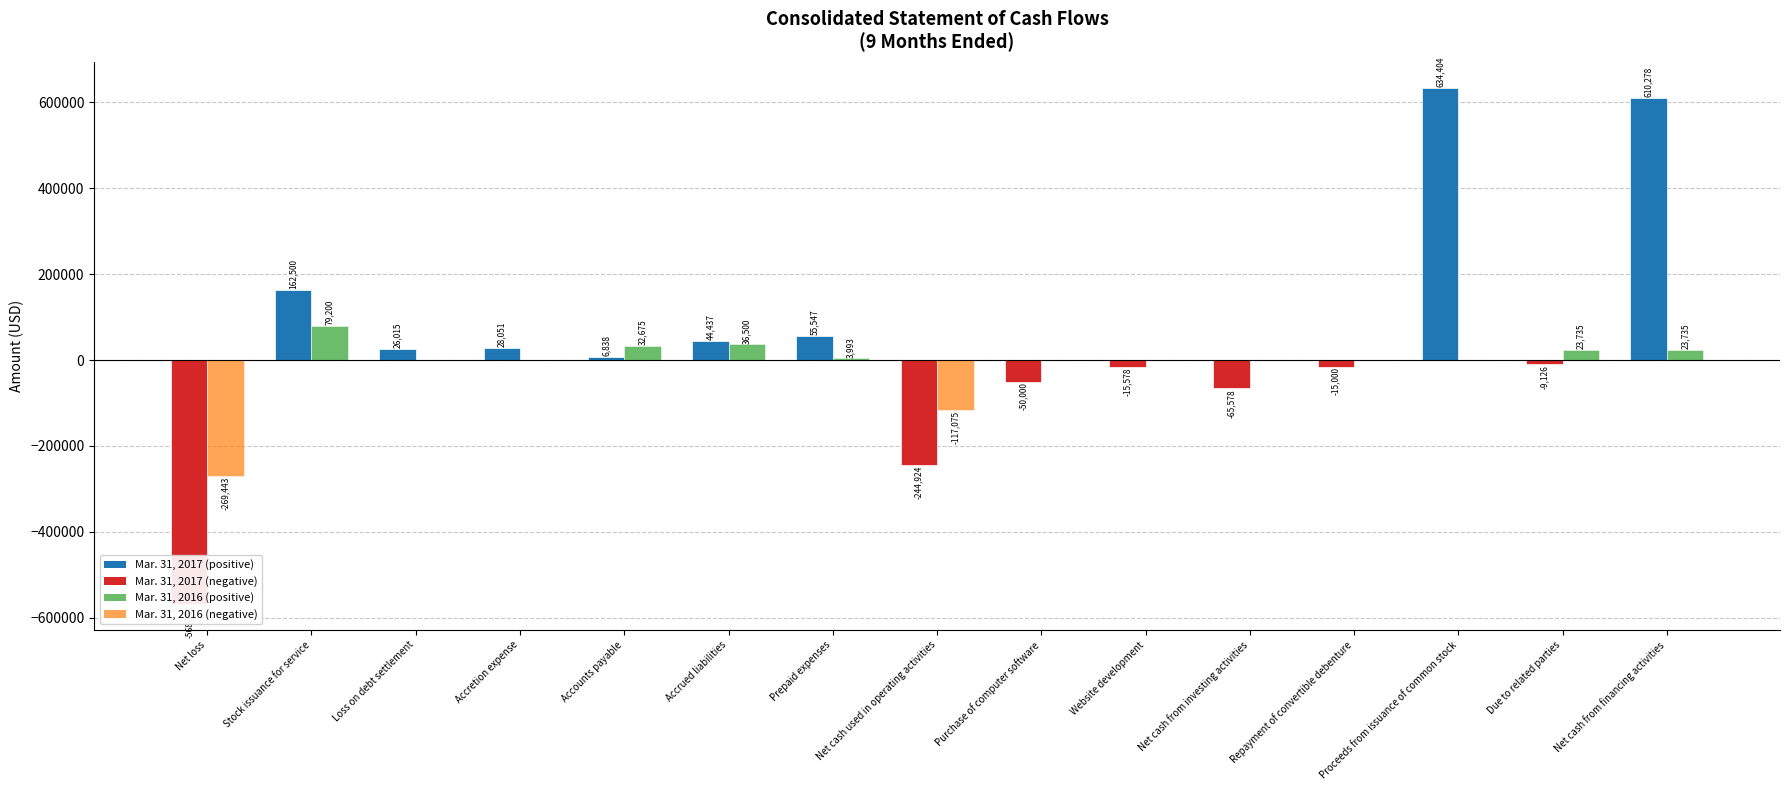

True or false: Mar. 31, 2017 has a value of 634404 at Proceeds from issuance of common stock.

True